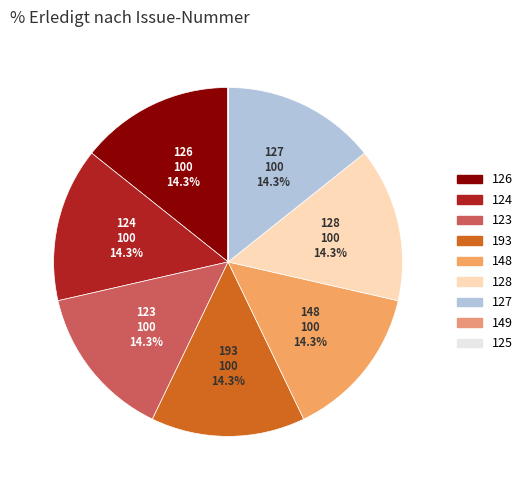

Is there a majority slice in this chart?

No